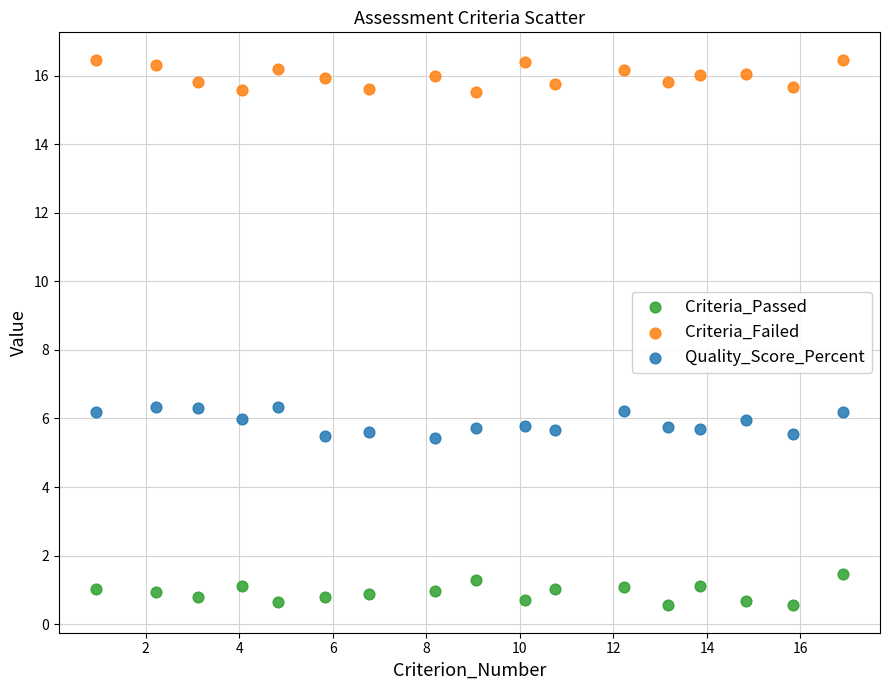

What is the X range (max minus min) for the scatter plot?

16.0